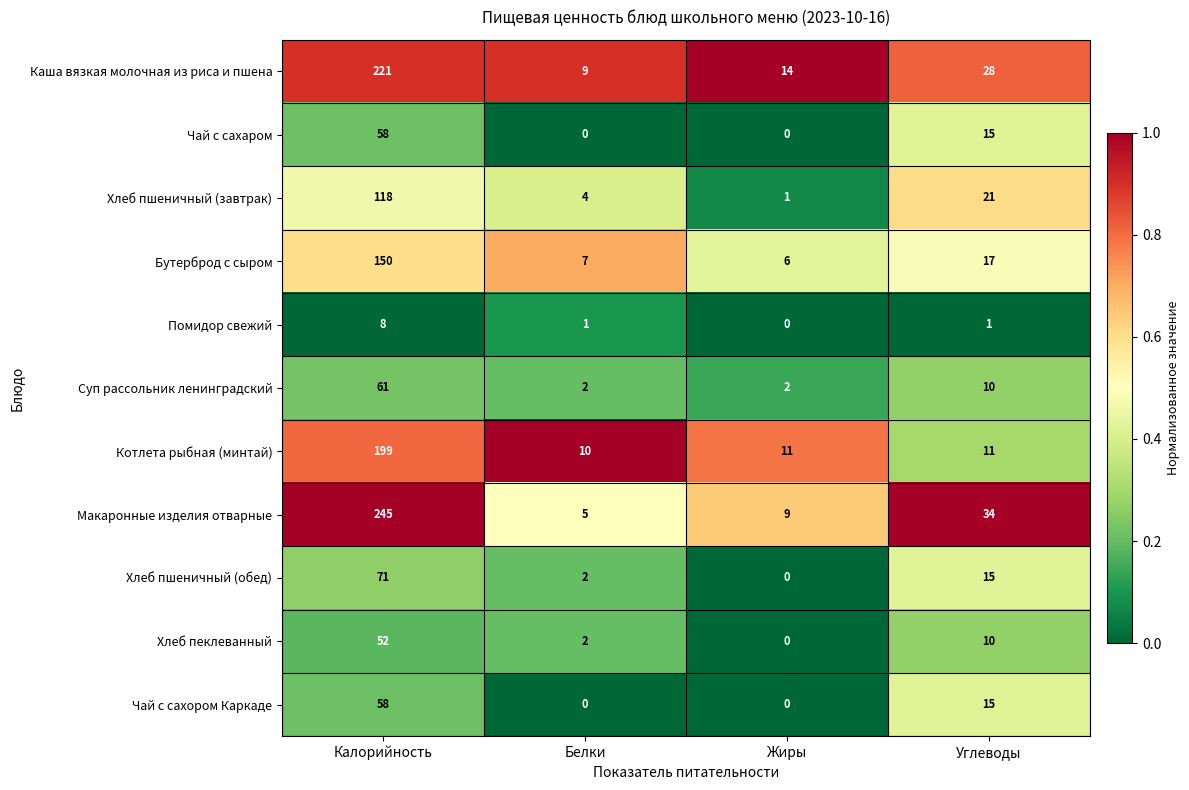

At how many categories does at least one series exceed 0?

4